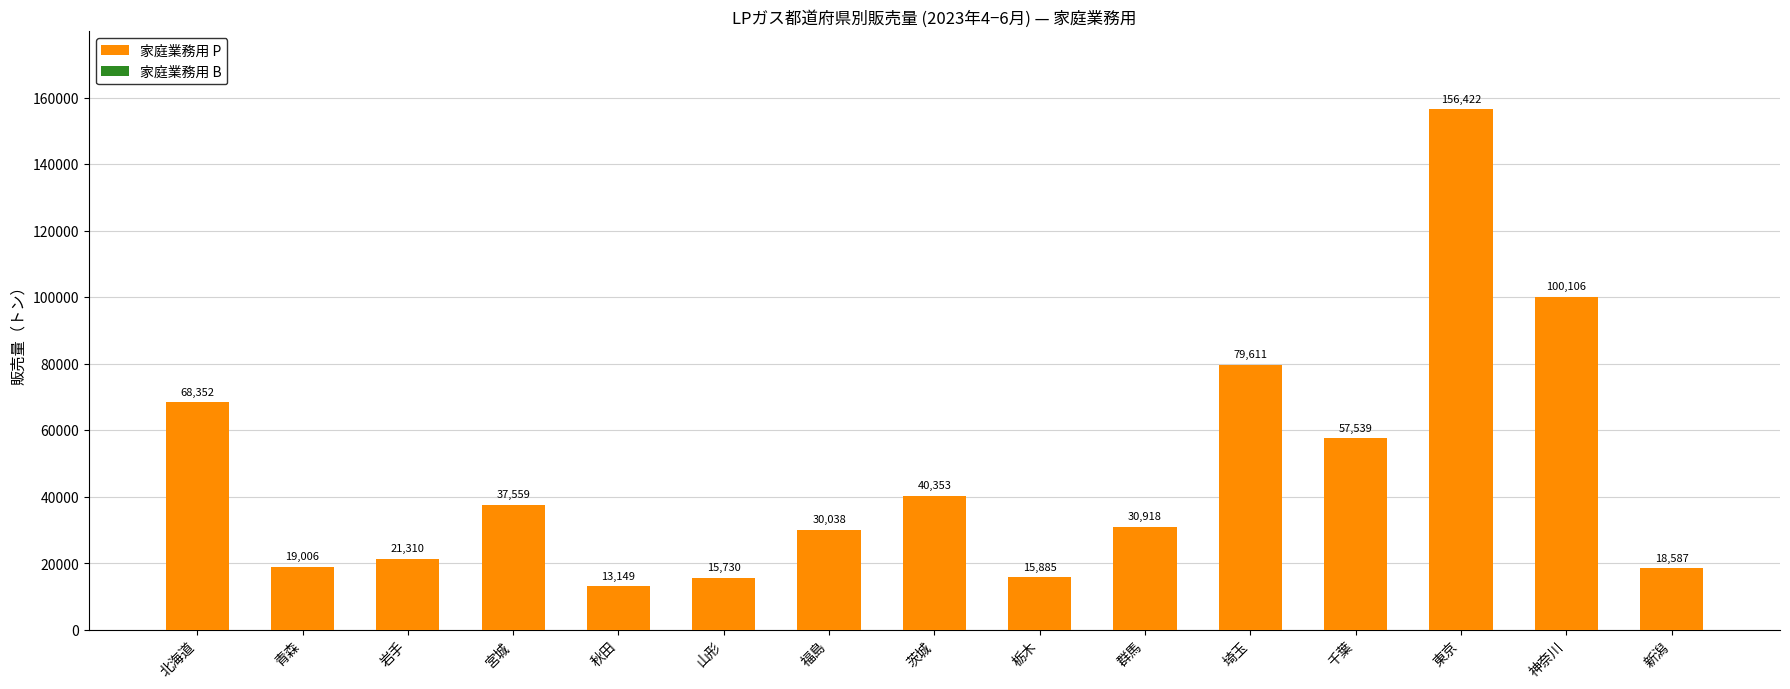

At which category is the sum across all series the highest?

東京